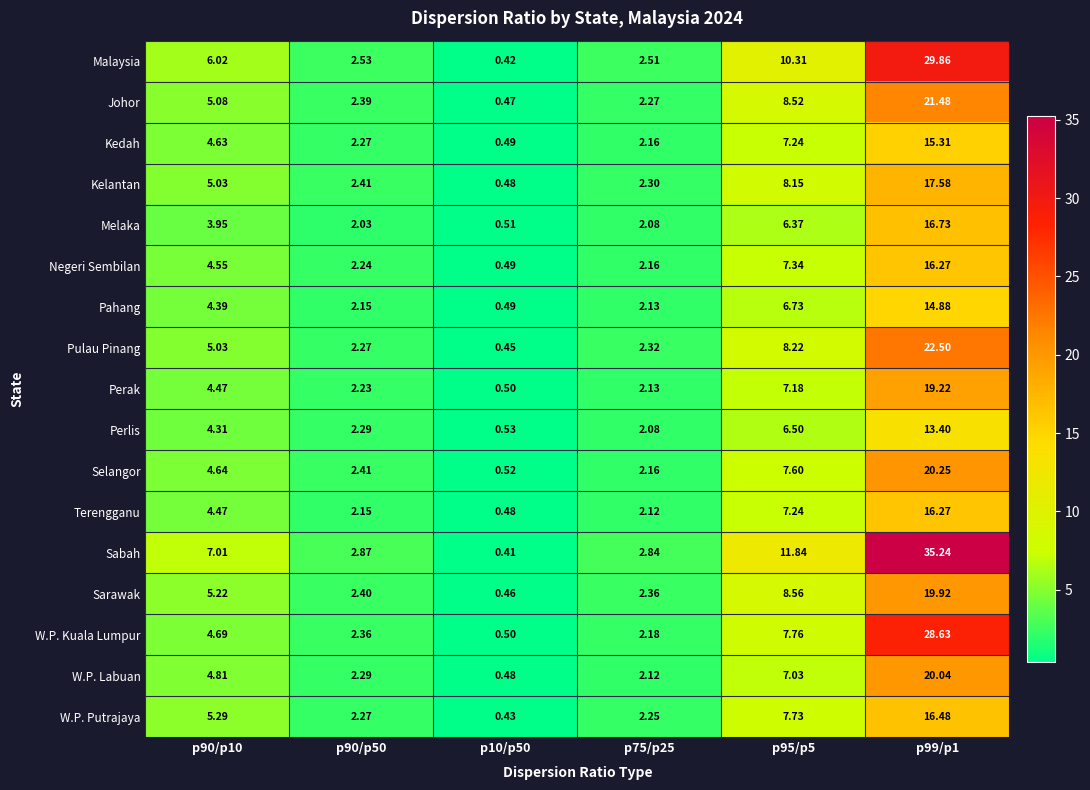

Between p75/p25 and p95/p5, which series saw the biggest shift?

Sabah